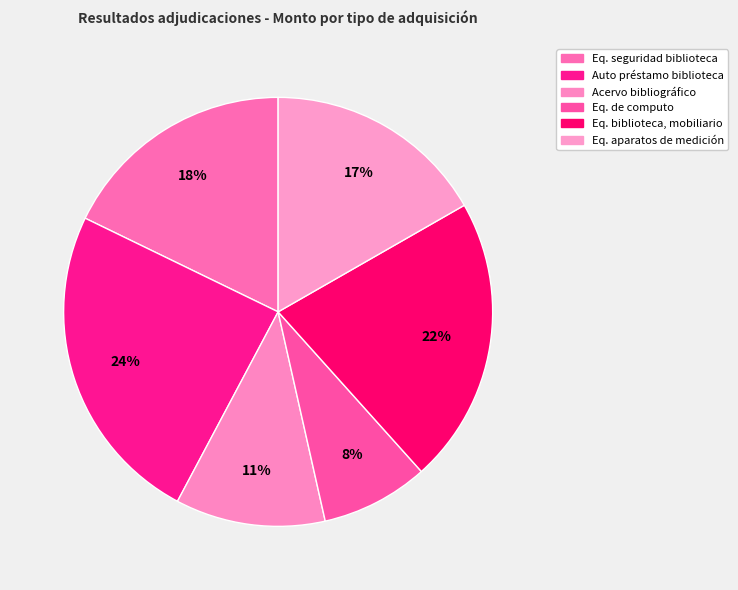

How many segments does this pie chart have?

6